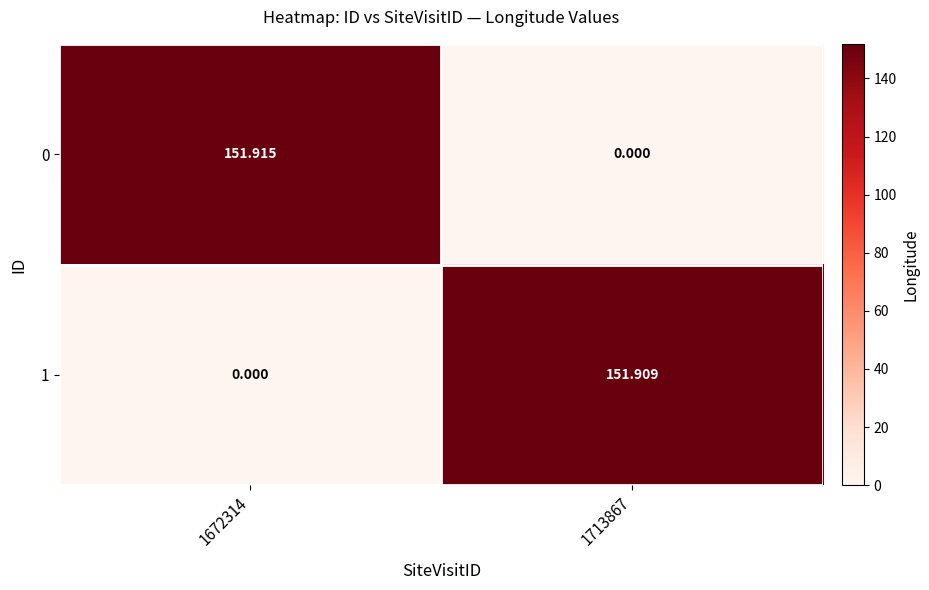

How many series are shown in this chart?

2